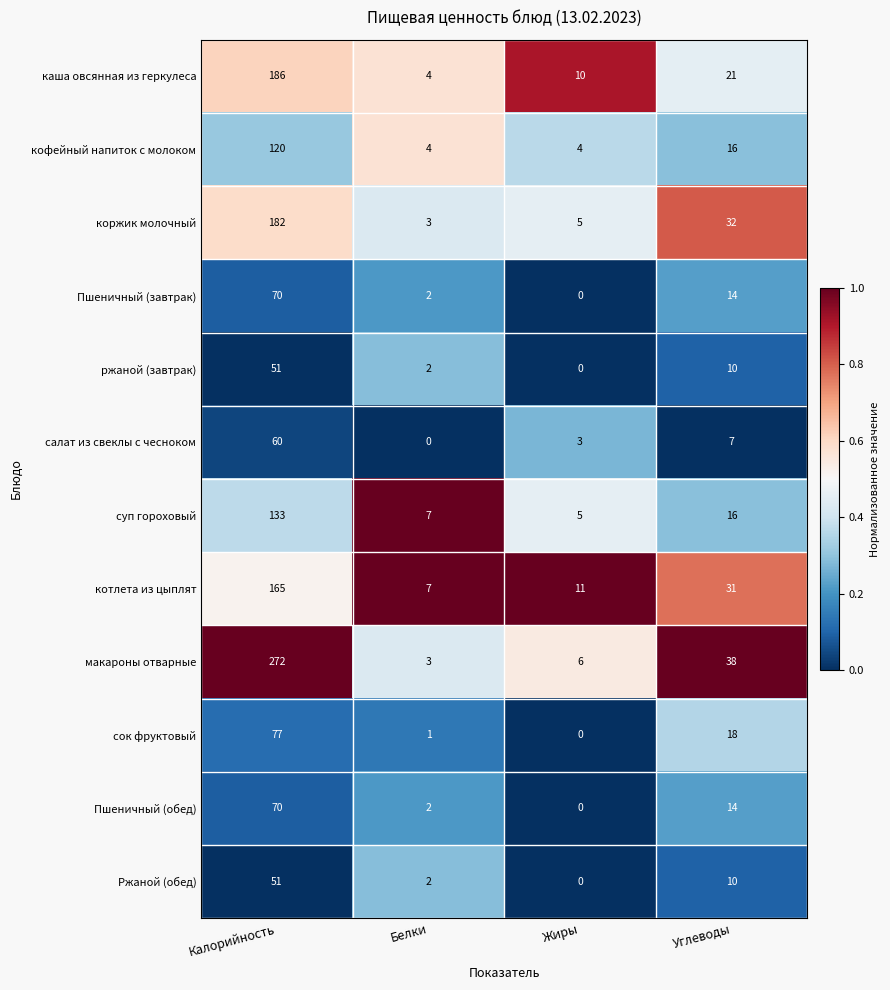

True or false: Пшеничный (завтрак) has a value of 45 at Жиры.

False